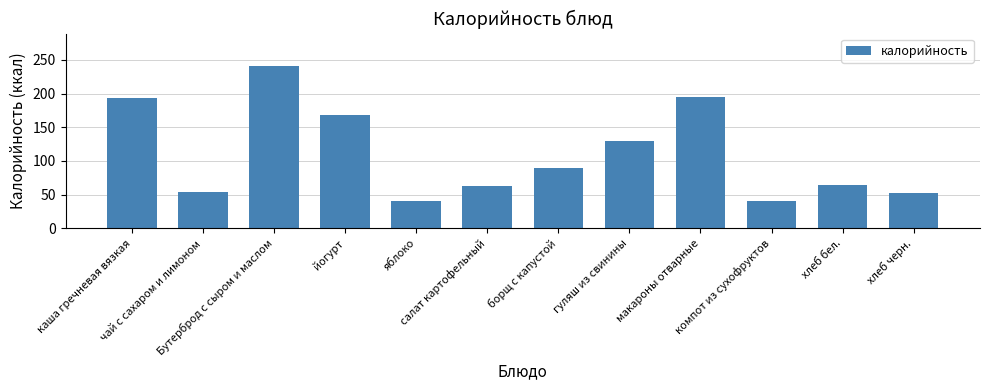

What is the label of the 10th bar from the left?

компот из сухофруктов